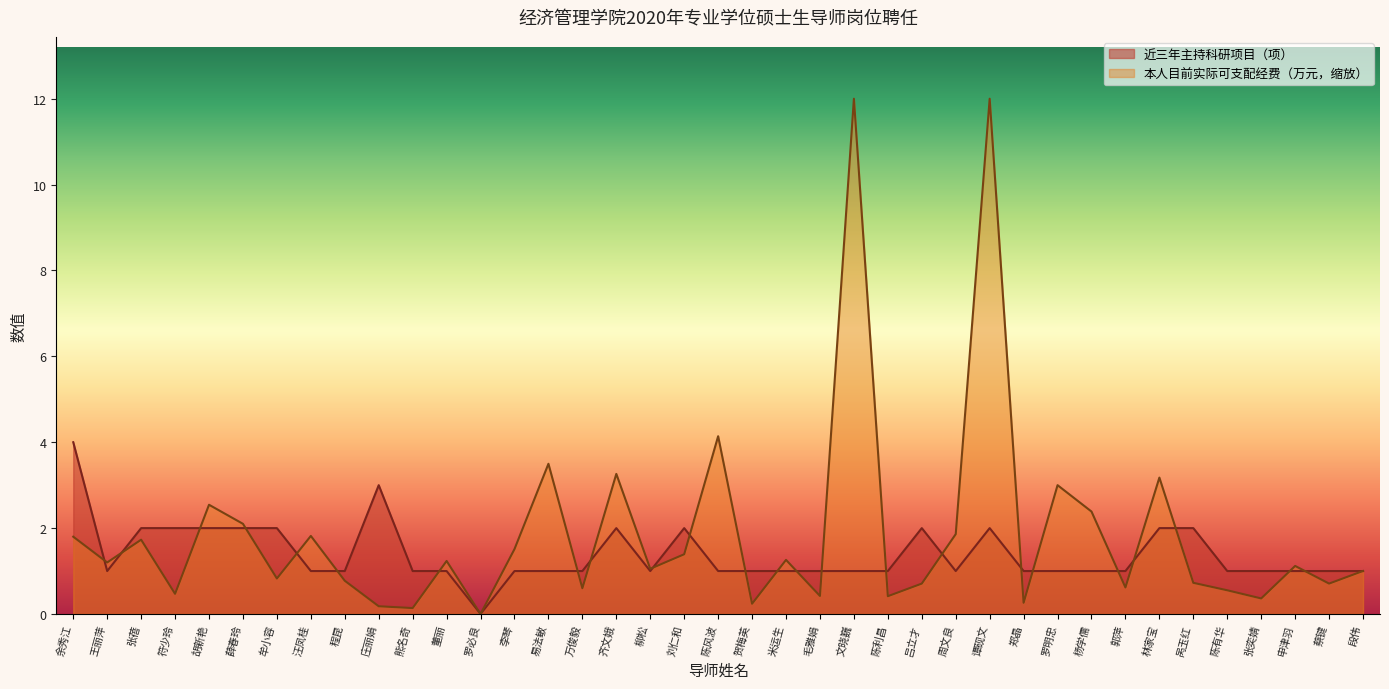

How many times do 本人目前实际可支配经费（万元） and 近三年主持科研项目（项） cross each other?

25